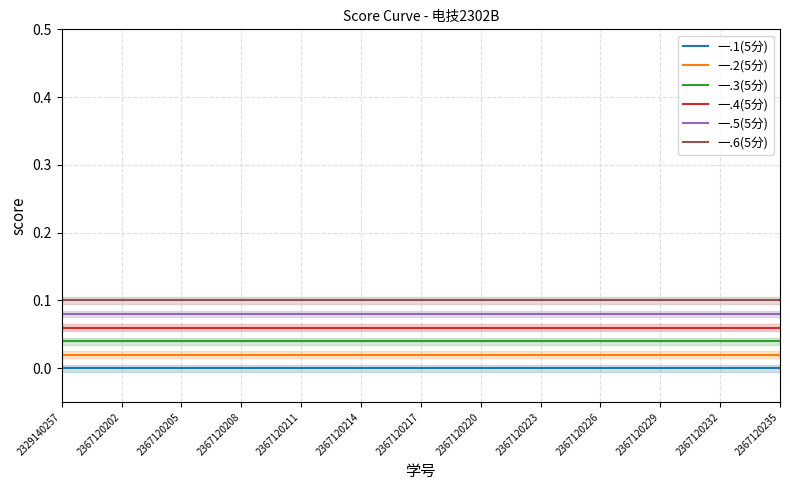

Is the value of 一.6(5分) at 2367120208 greater than the value of 一.4(5分) at 2367120205?

Yes